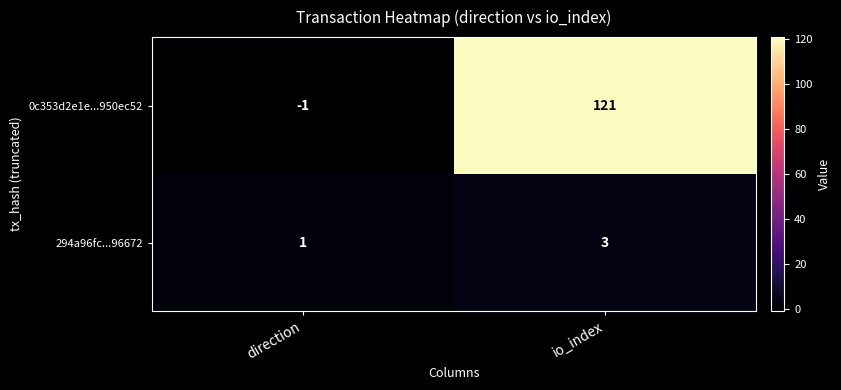

At which label is 0c353d2e1e...950ec52 closest to 60?

direction